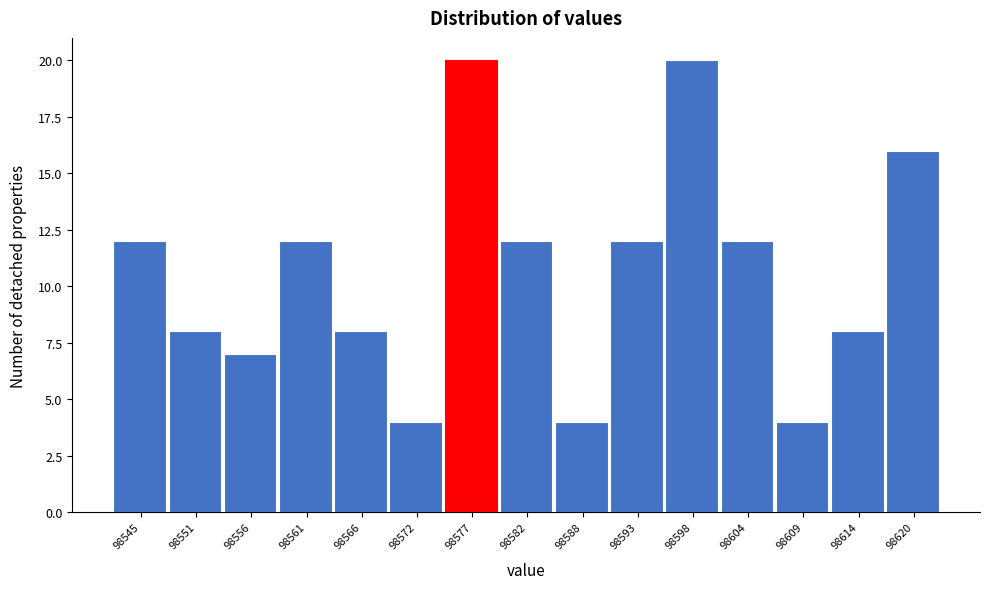

Reading left to right, transcribe this chart: for each bar, give the range it covers on the x-axis and its height. Neither the bar edges nor the heights are printed on the chart, so give them approximately, as read against the axes.

98543 to 98548: 12
98548 to 98553: 8
98553 to 98559: 7
98559 to 98564: 12
98564 to 98569: 8
98569 to 98574: 4
98574 to 98580: 20
98580 to 98585: 12
98585 to 98590: 4
98590 to 98596: 12
98596 to 98601: 20
98601 to 98606: 12
98606 to 98612: 4
98612 to 98617: 8
98617 to 98622: 16